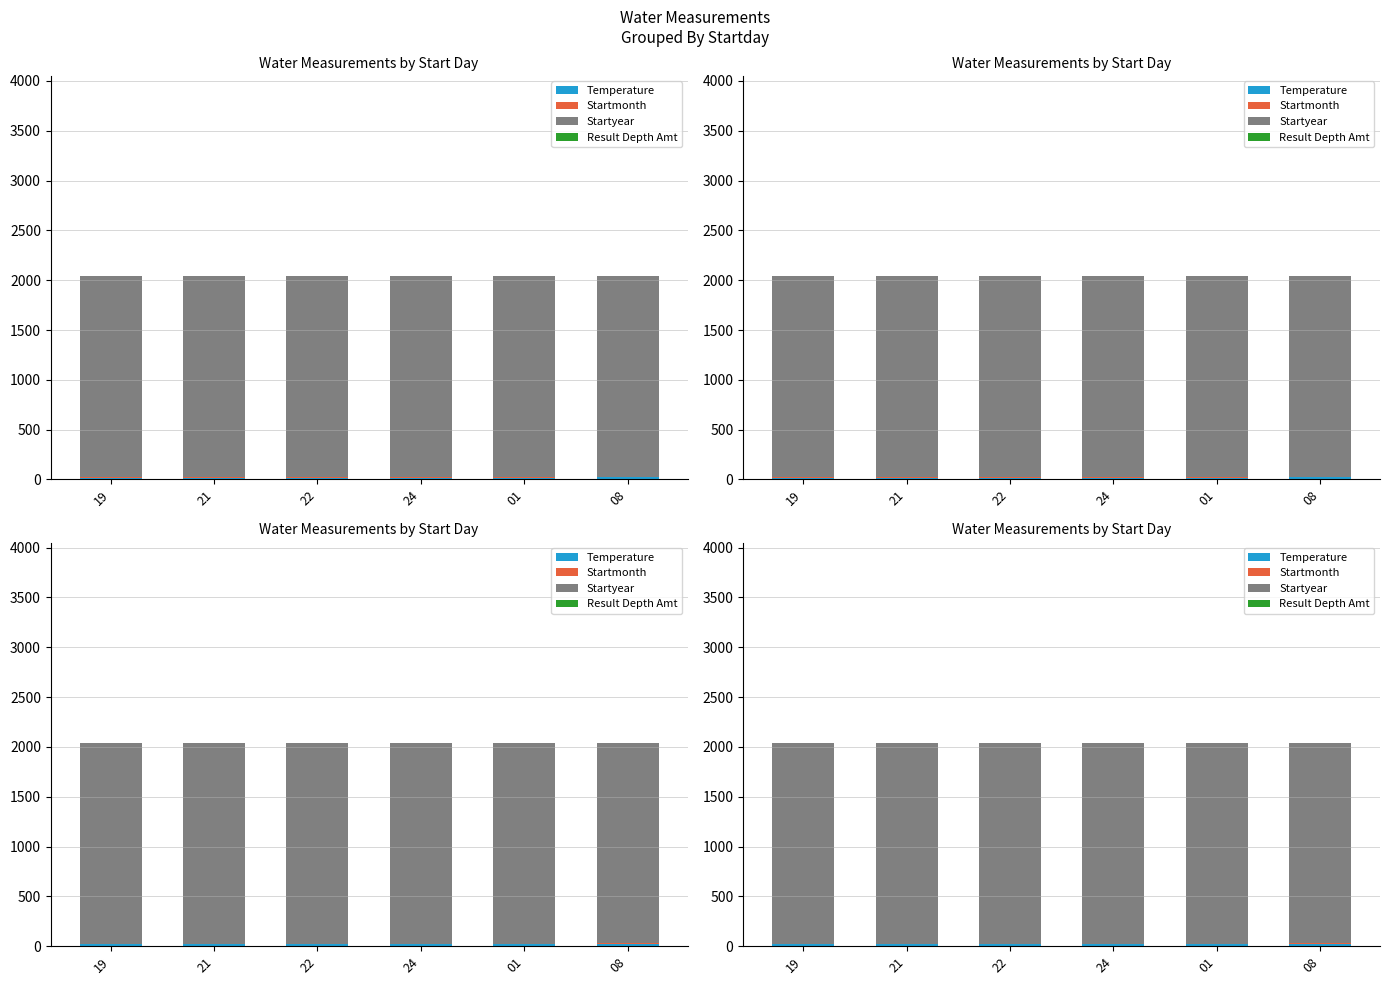

List the labels in order of Startmonth value, smallest first.

19, 21, 22, 24, 01, 08